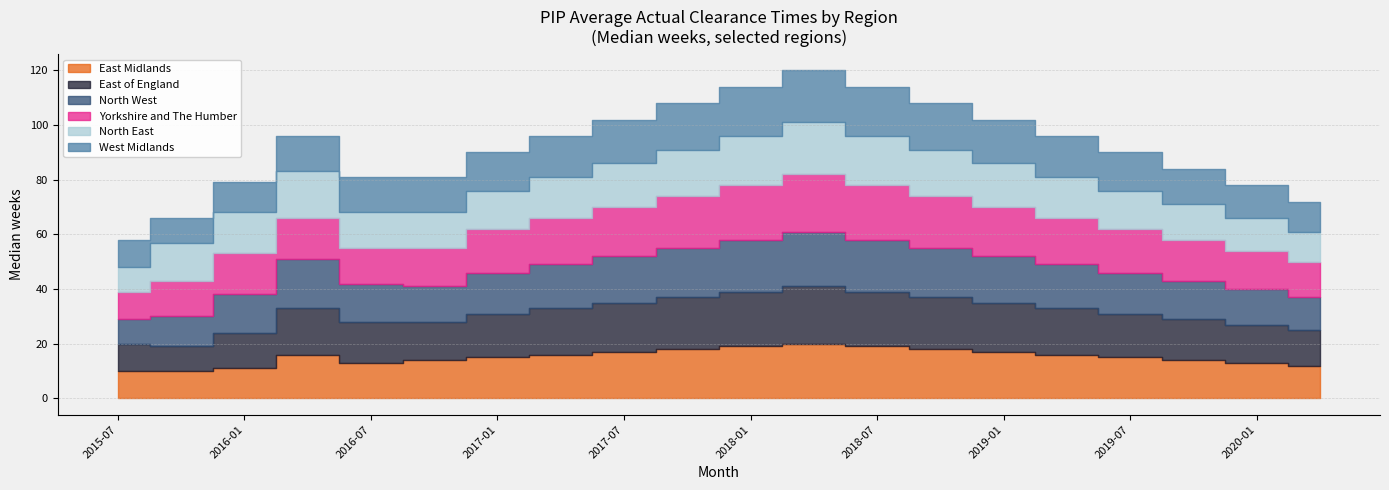

What is the label of the 2nd point from the left?

2015-10